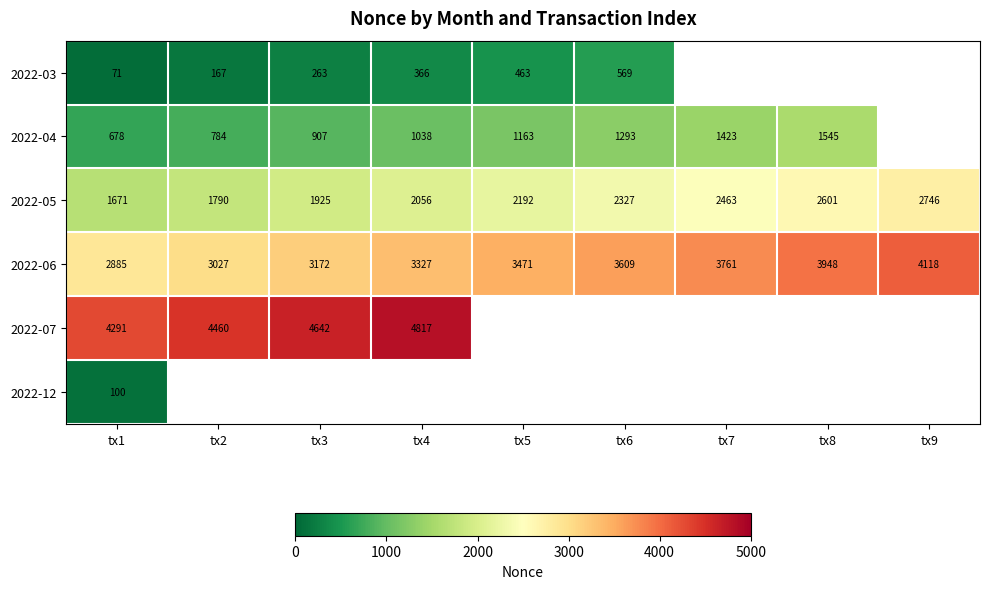

At which label does 2022-05 reach its minimum?

tx1